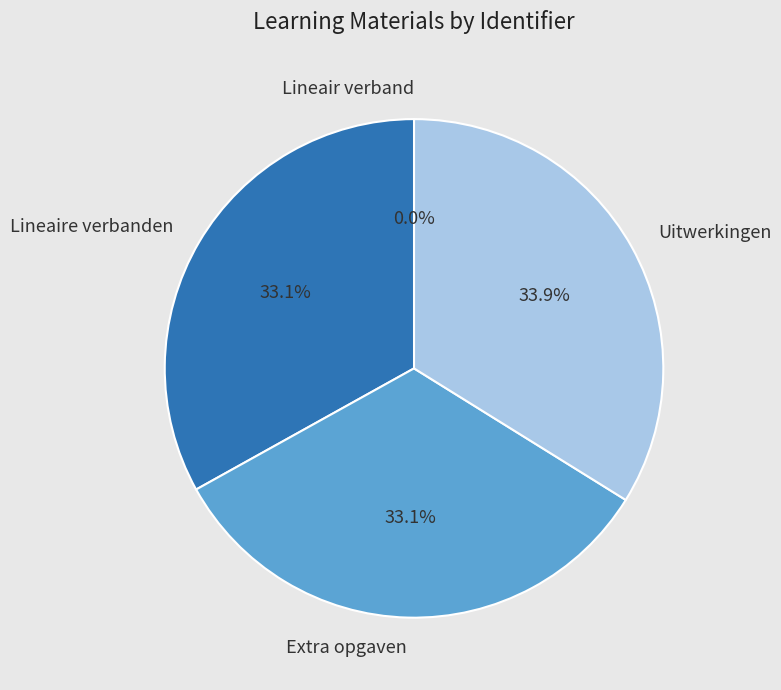

Which category has the biggest portion of the pie?

Uitwerkingen